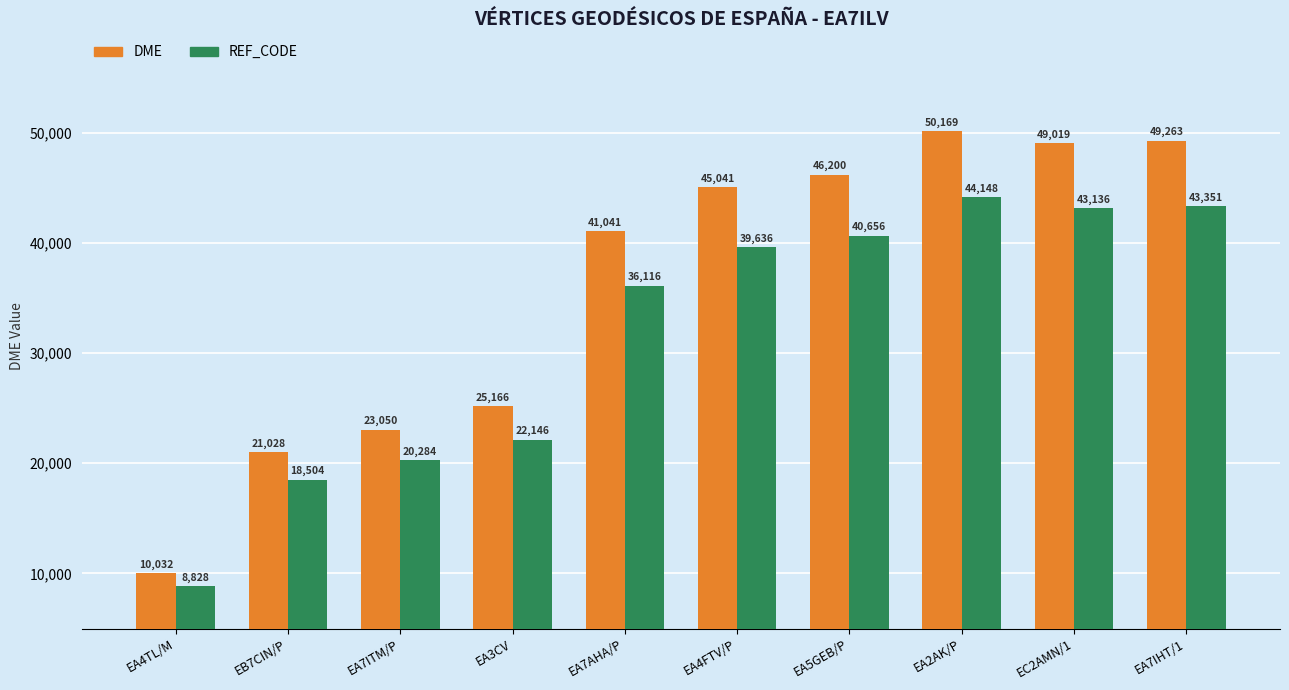

At EA4TL/M, list the series in order from smallest to largest.

REF_CODE, DME